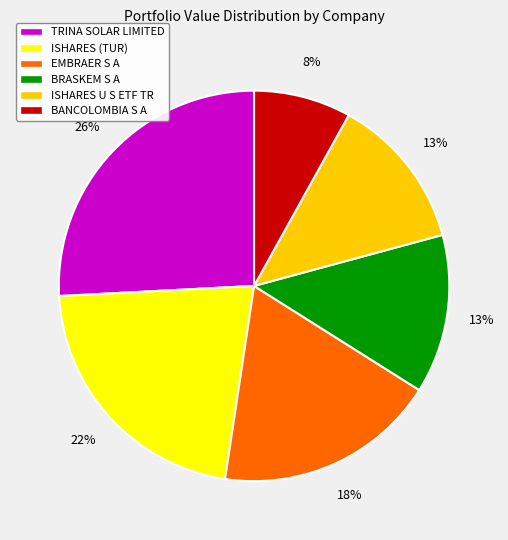

Is the sum of TRINA SOLAR LIMITED and EMBRAER S A greater than half?

No